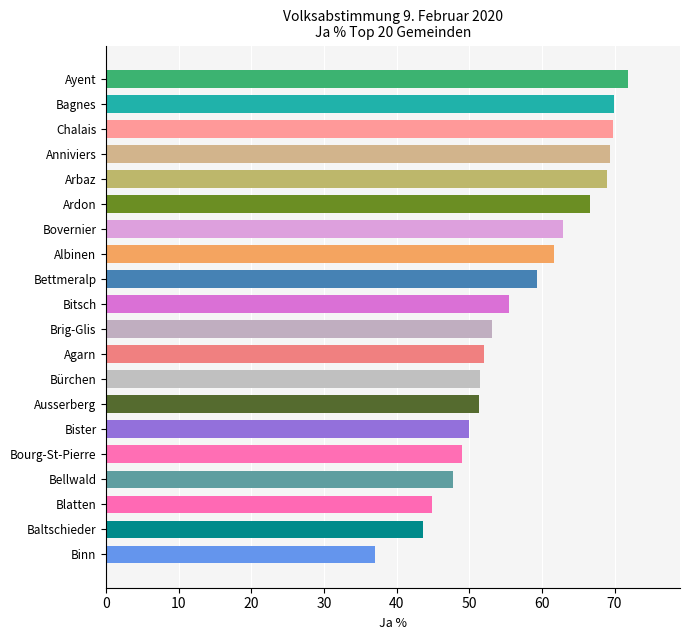

What position from the bottom is Brig-Glis?

10